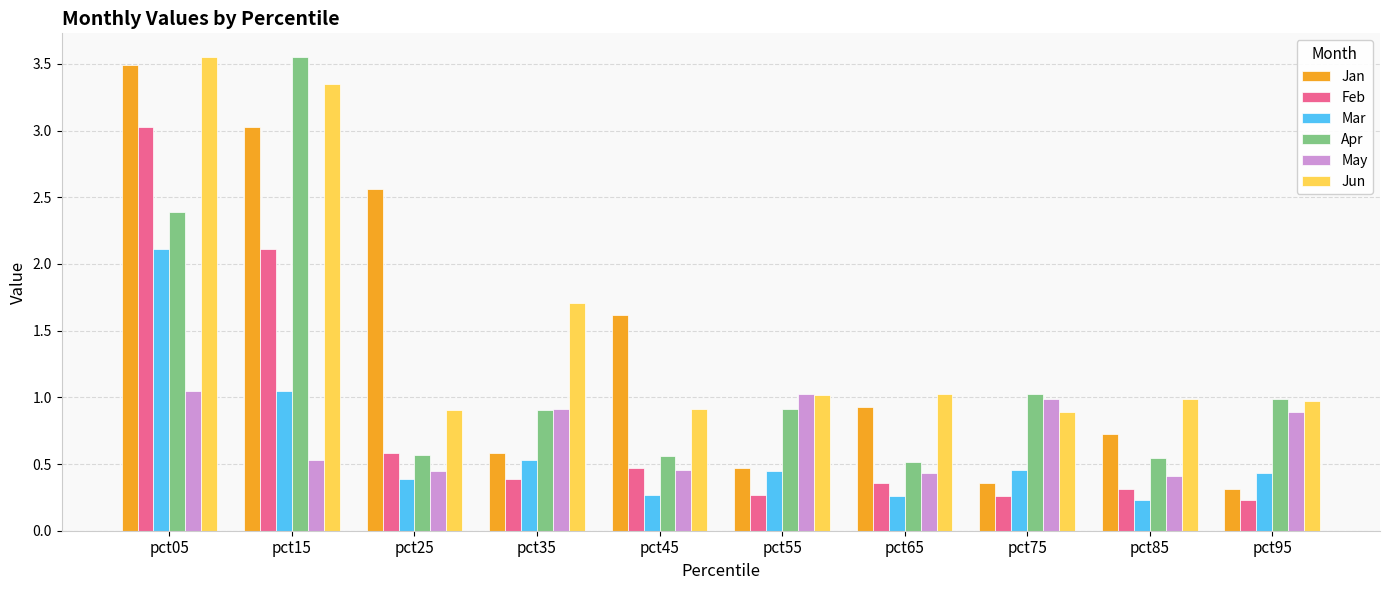

At which label does Jun reach its peak?

pct05